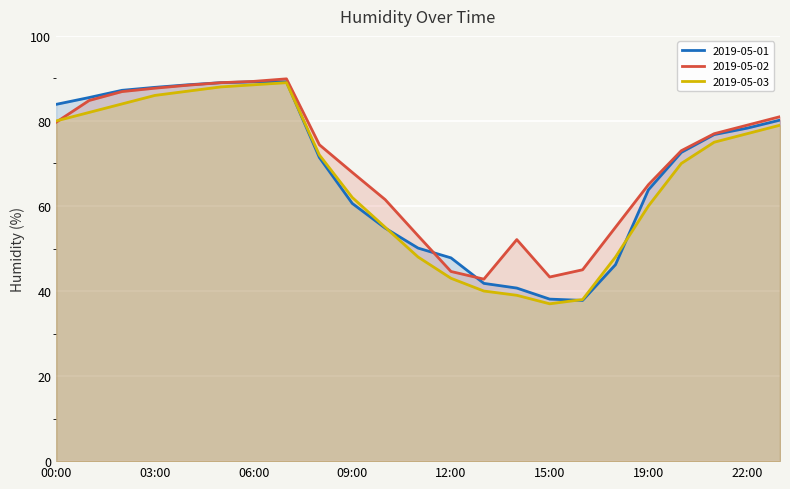

Where does the 2019-05-03 series first go above 72?

00:00